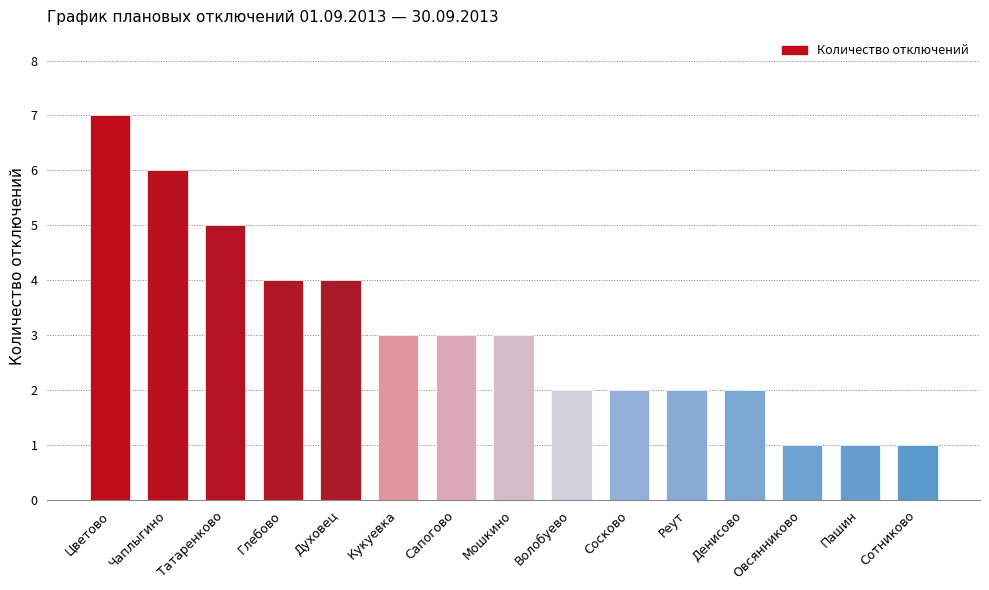

The value at Кукуевка is 4. True or false?

False